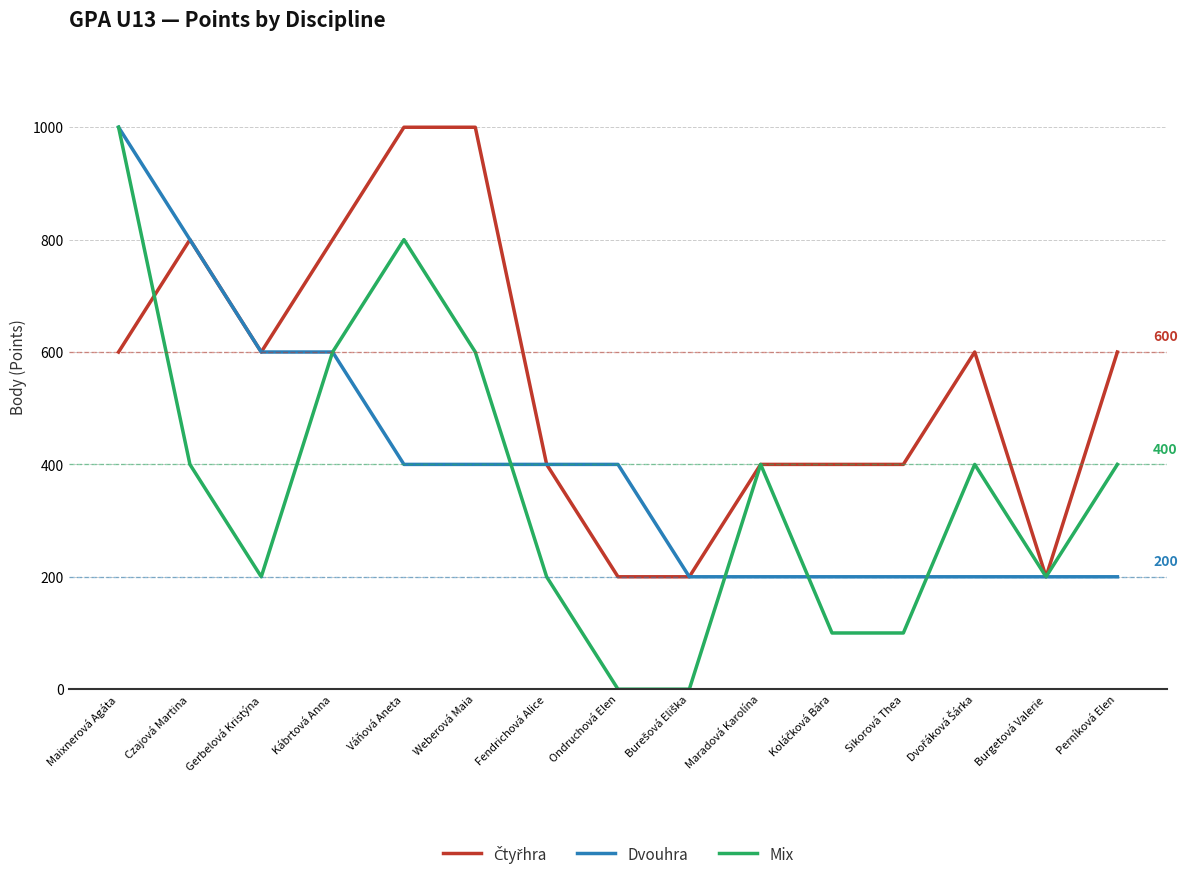

Which series has the largest range (max minus min)?

Mix